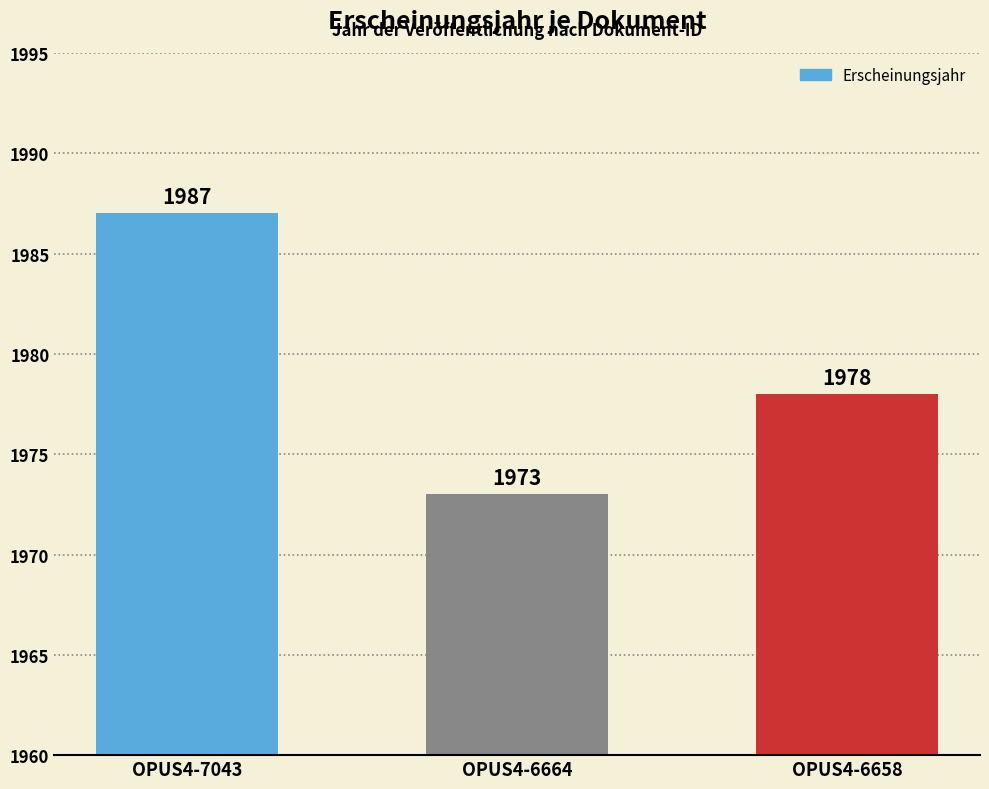

What is the value of the 3rd bar from the left?

1978